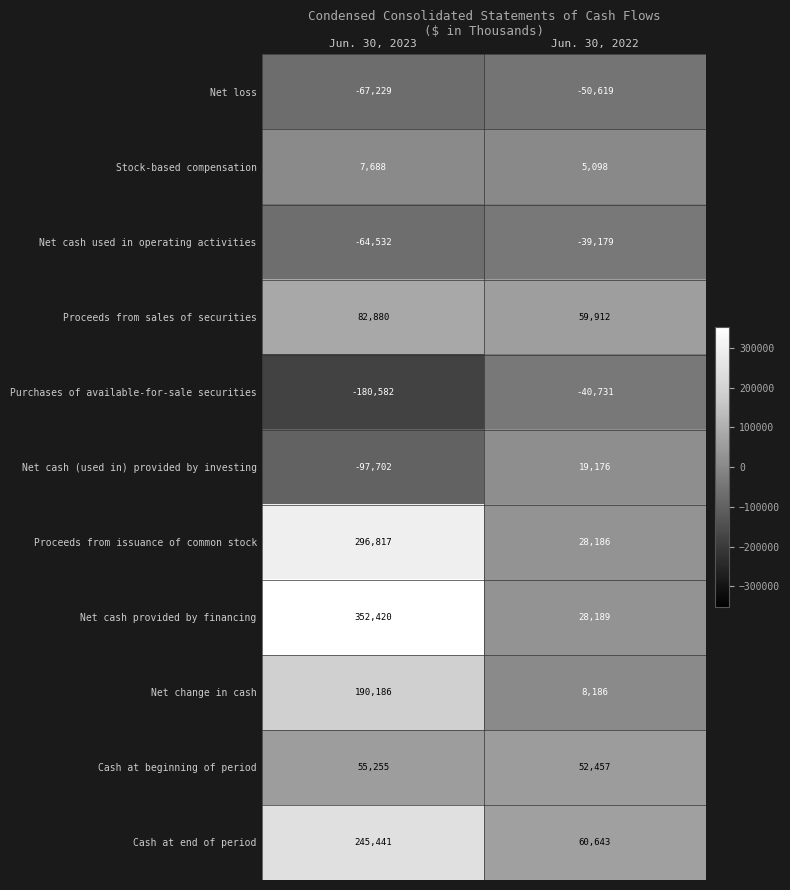

At Jun. 30, 2023, list the series in order from smallest to largest.

Purchases of available-for-sale securities, Net cash (used in) provided by investing, Net loss, Net cash used in operating activities, Stock-based compensation, Cash at beginning of period, Proceeds from sales of securities, Net change in cash, Cash at end of period, Proceeds from issuance of common stock, Net cash provided by financing